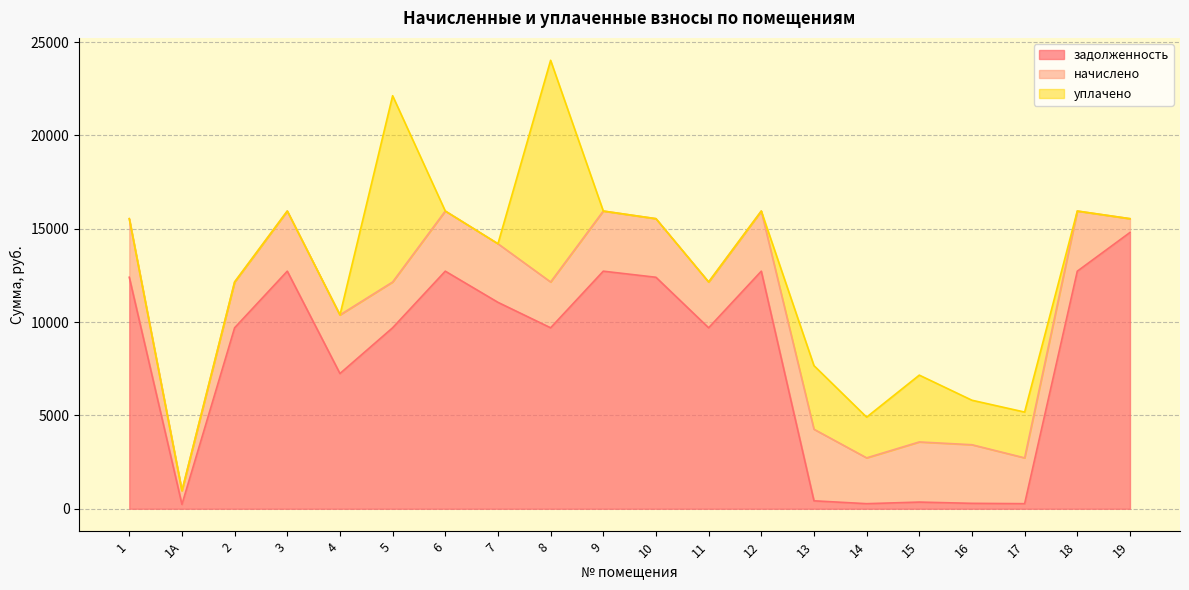

Does the chart have visible grid lines?

Yes